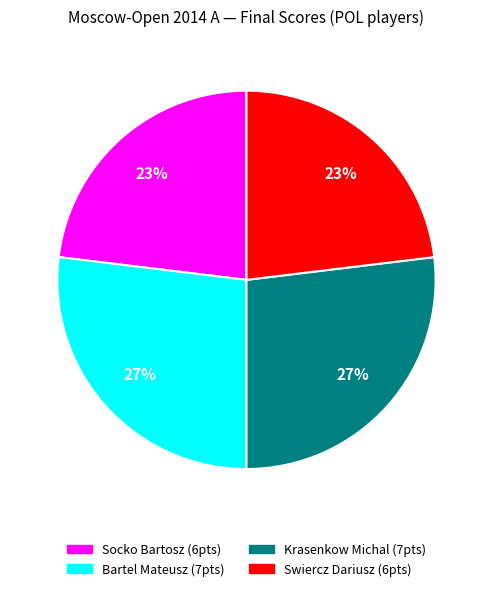

Do Bartel Mateusz and Krasenkow Michal together represent more than half of the pie?

Yes